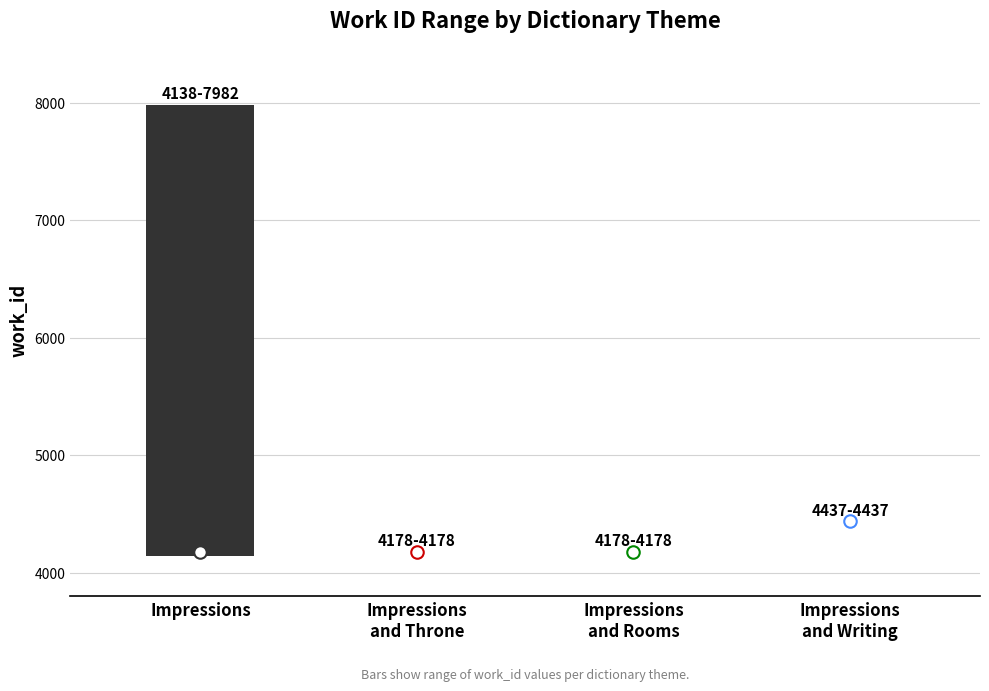

What is the average value?

4961